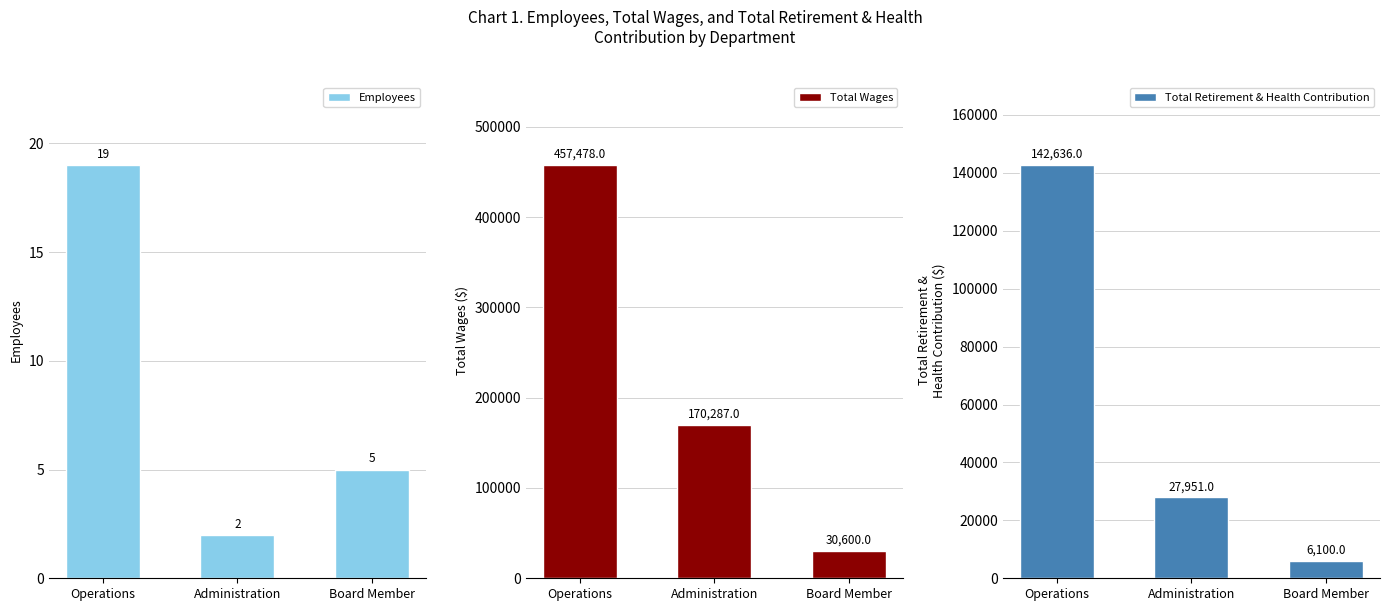

Reading left to right, transcribe all the data shown in this chart.

Employees: 19	2	5
Total Wages: 457478	170287	30600
Total Retirement & Health Contribution: 142636	27951	6100